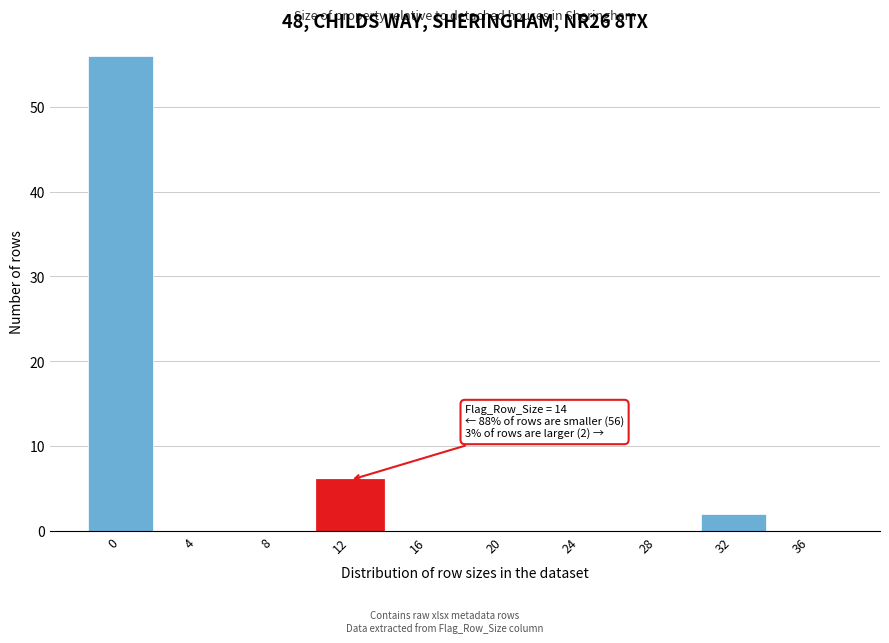

Reading left to right, transcribe all the data shown in this chart.

0=56	4=0	8=0	12=6	16=0	20=0	24=0	28=0	32=2	36=0